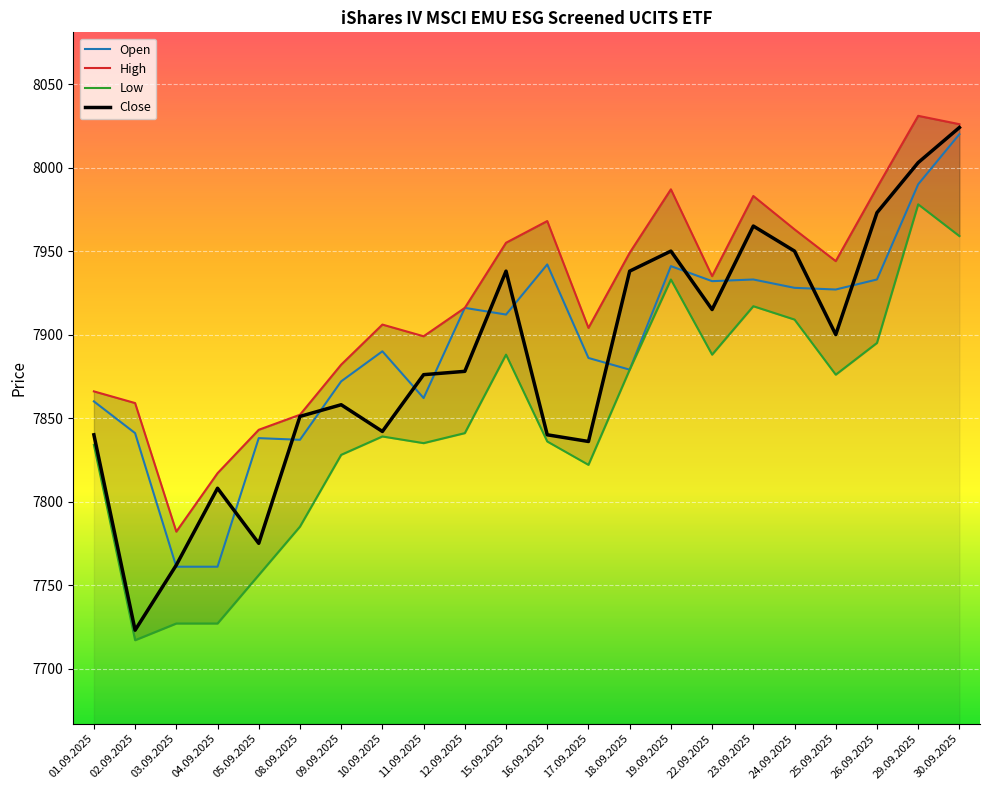

What is the maximum value for Open?

8020